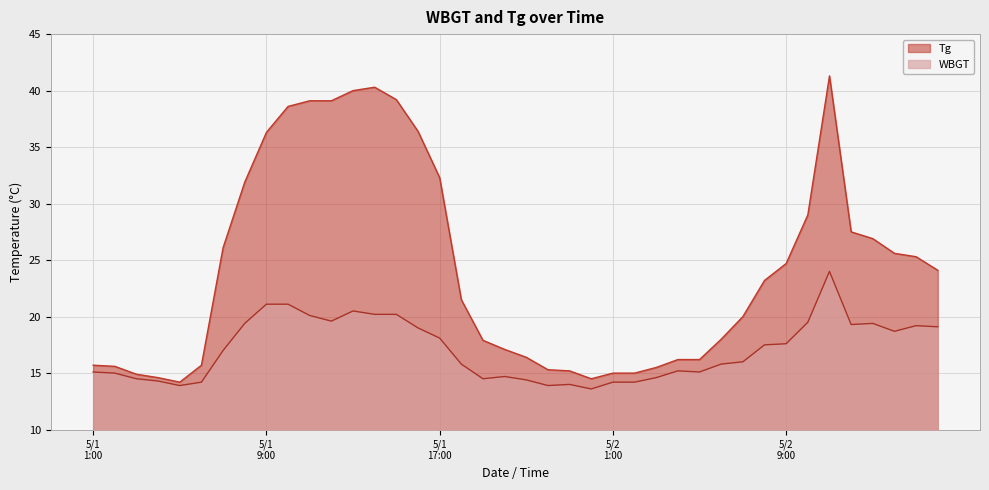

True or false: WBGT has more than 2 points higher than both neighbors.

True